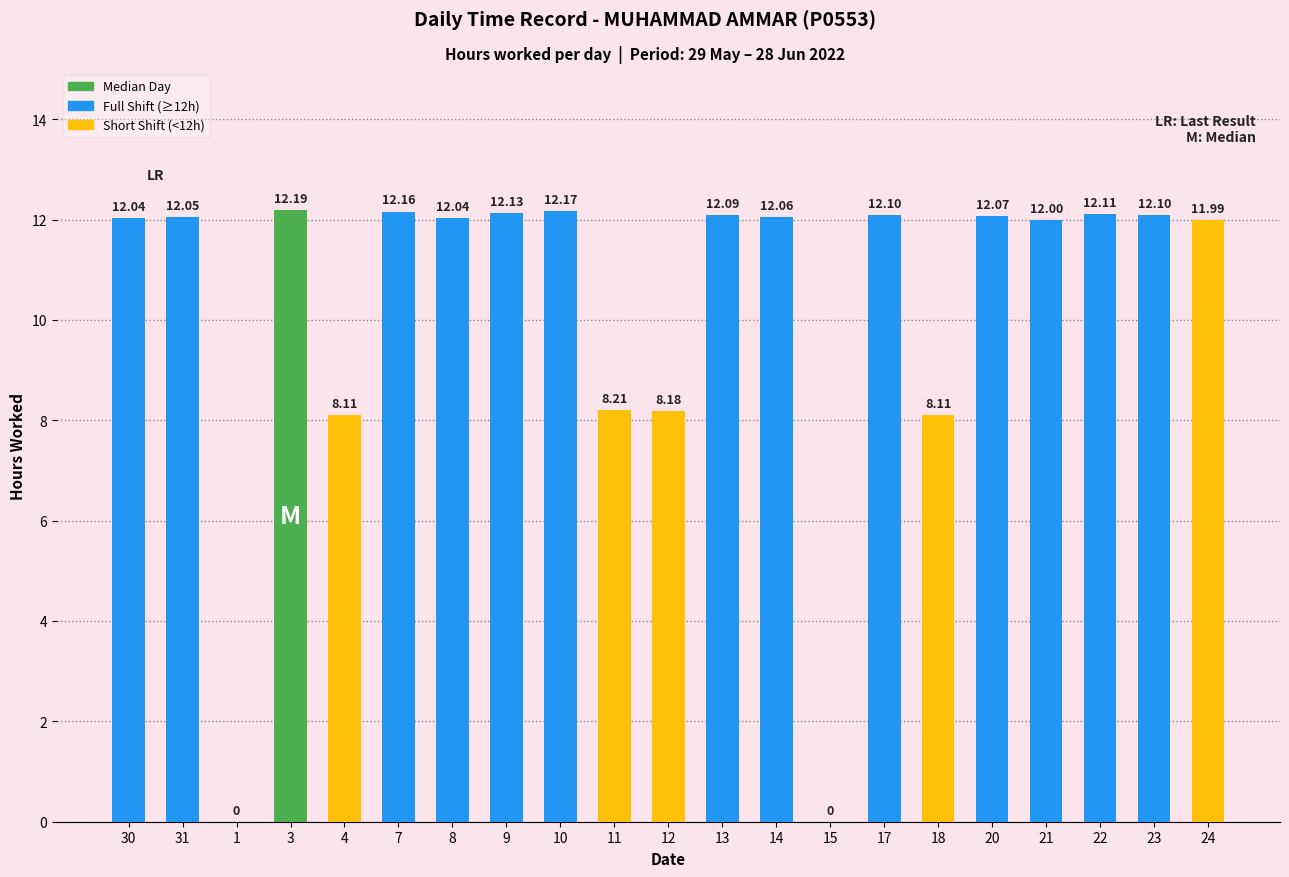

Is it true that the value at 3 is 12.2?

True